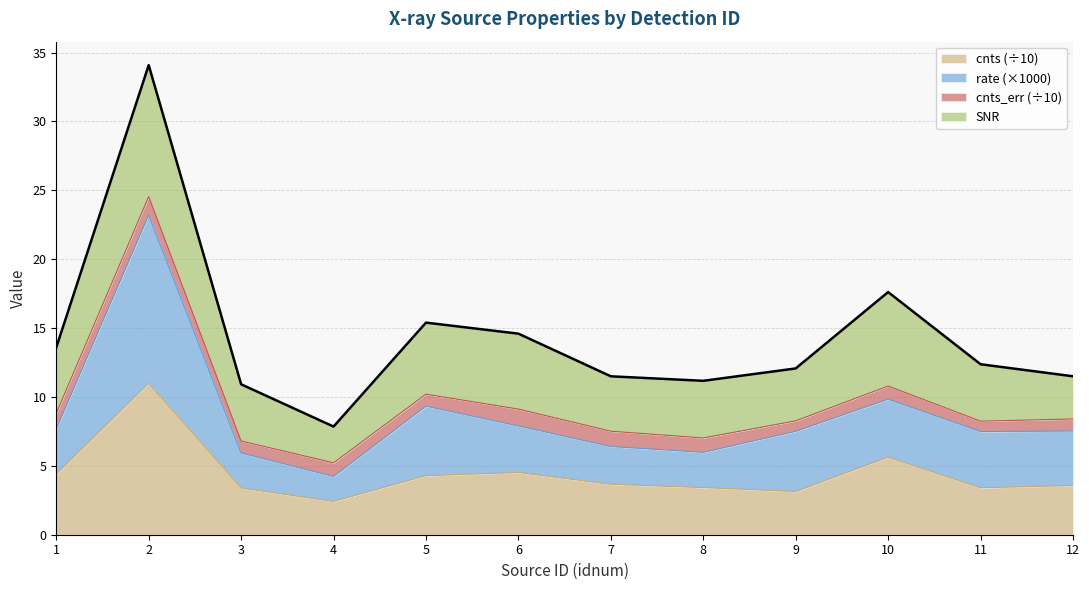

Which series has the widest spread of values?

rate